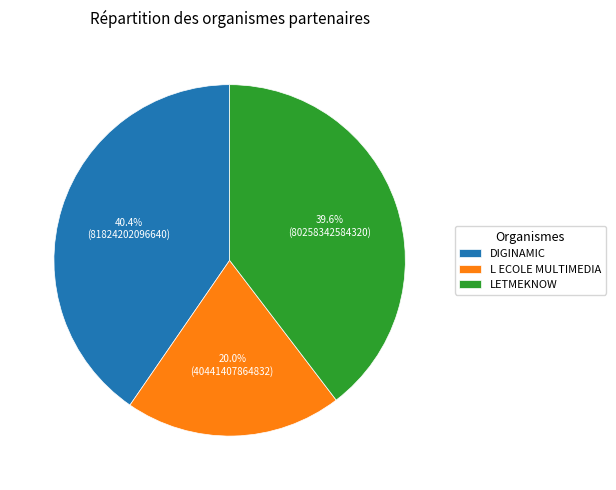

The DIGINAMIC slice represents 40% of the pie. True or false?

True